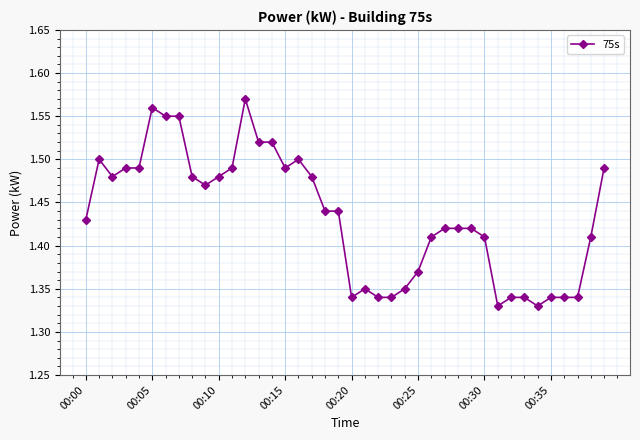

True or false: the data has more than 2 interior local peaks.

True